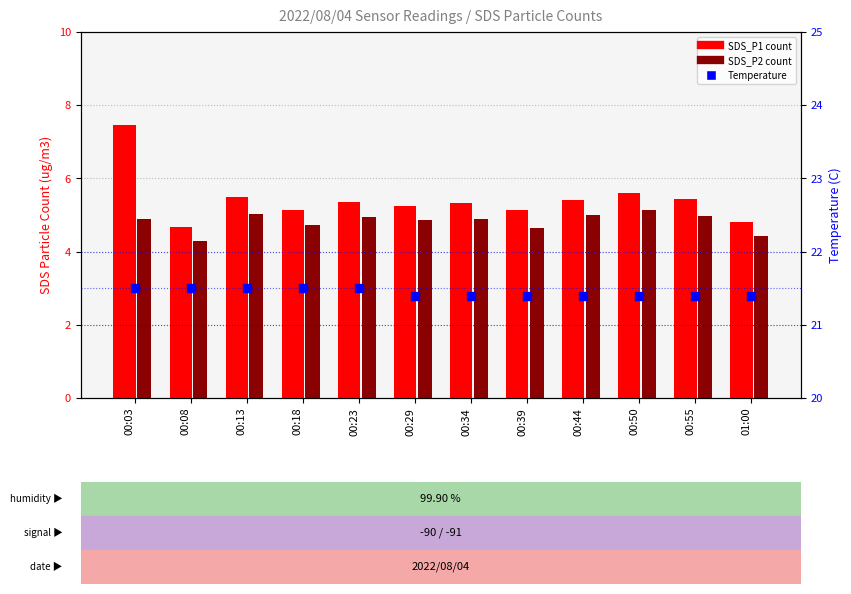

Is the value of SDS_P2 at 00:18 greater than the value of Temp at 00:18?

No